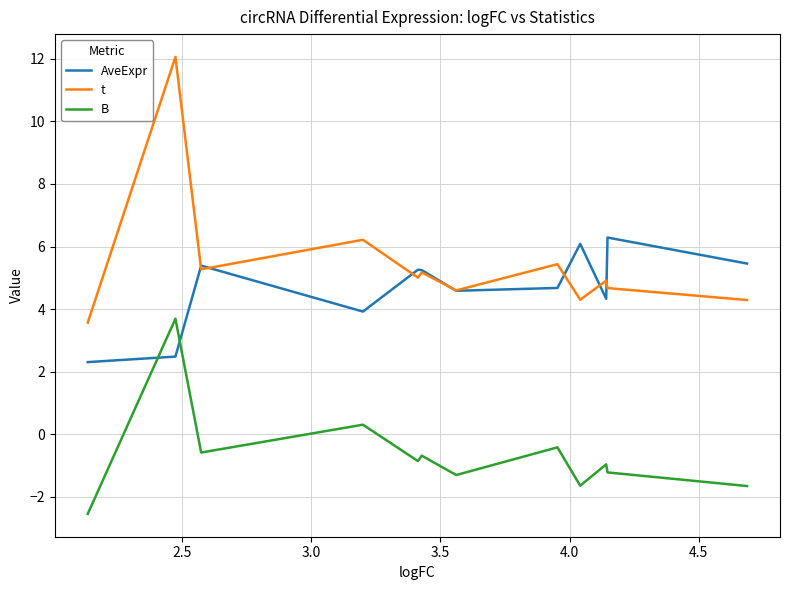

What is the minimum value for B?

-2.5